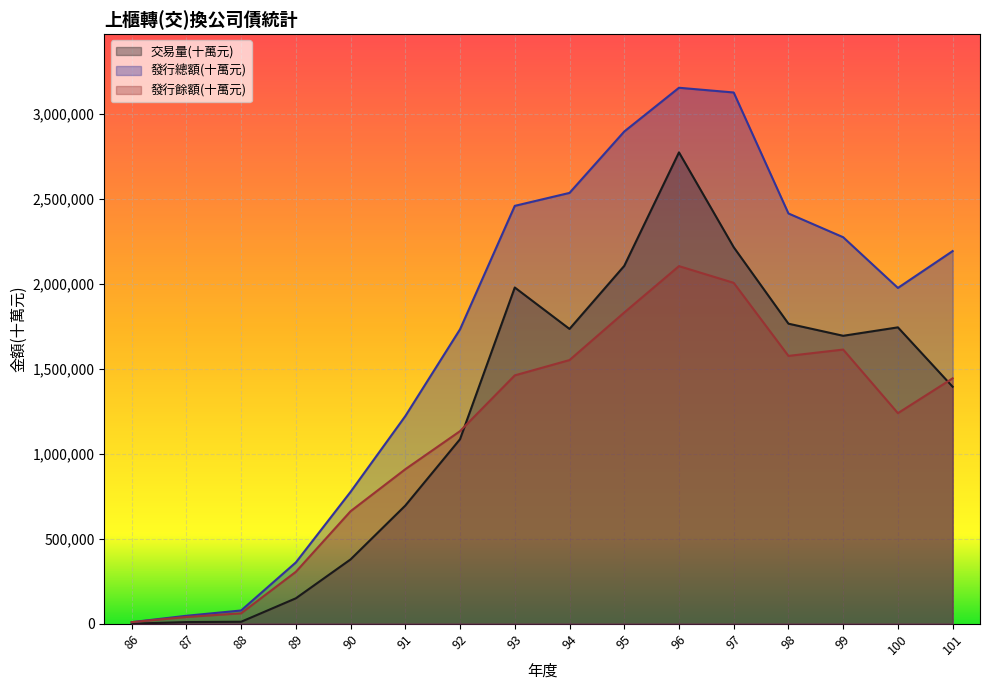

What is the lowest value of the 發行總額(十萬元) series?

9000